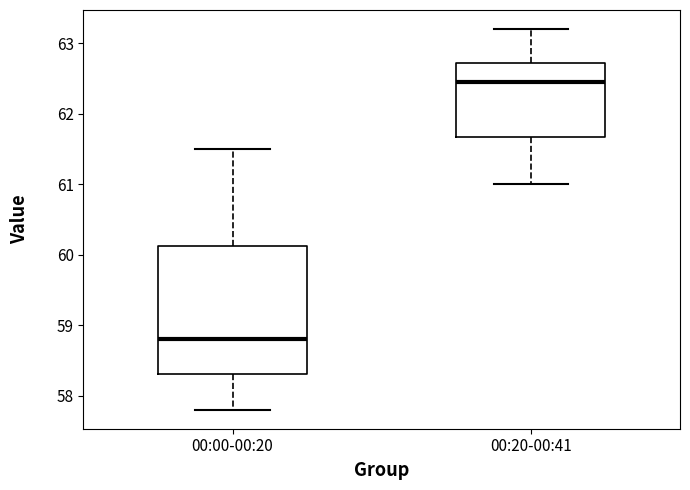

Where does the lower whisker of the box for 00:20-00:41 end on the y-axis? The values are not printed on the chart, so give them approximately, as read against the axis.

61.0